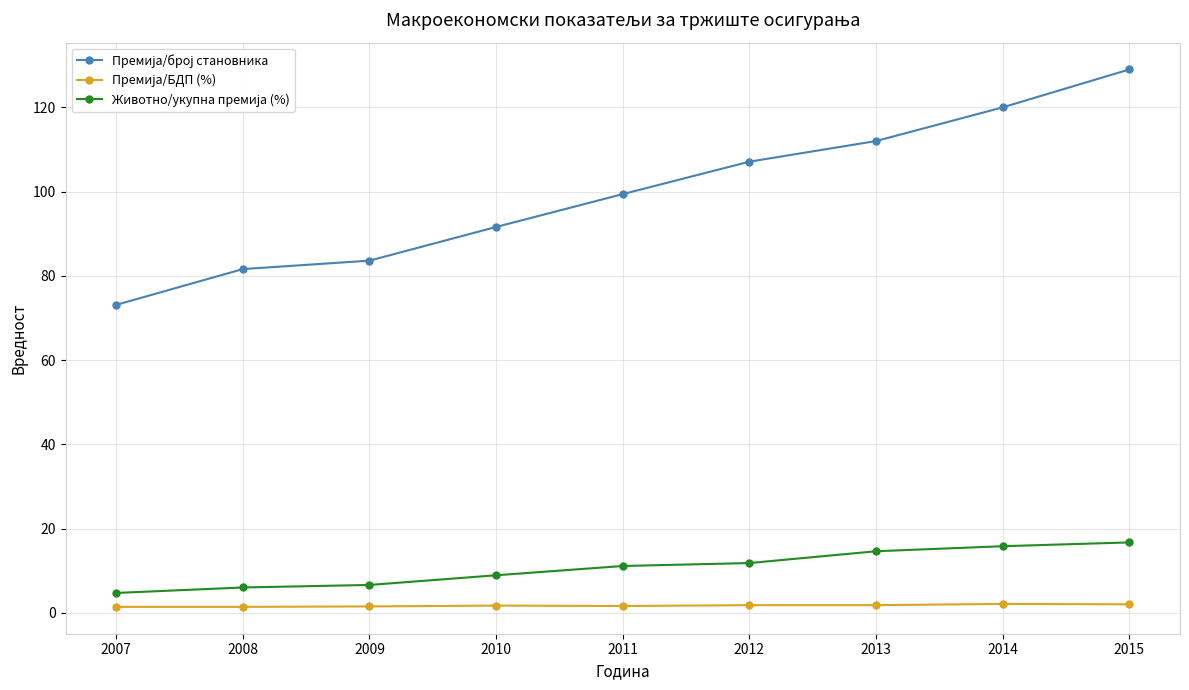

At which category is the sum across all series the highest?

2015